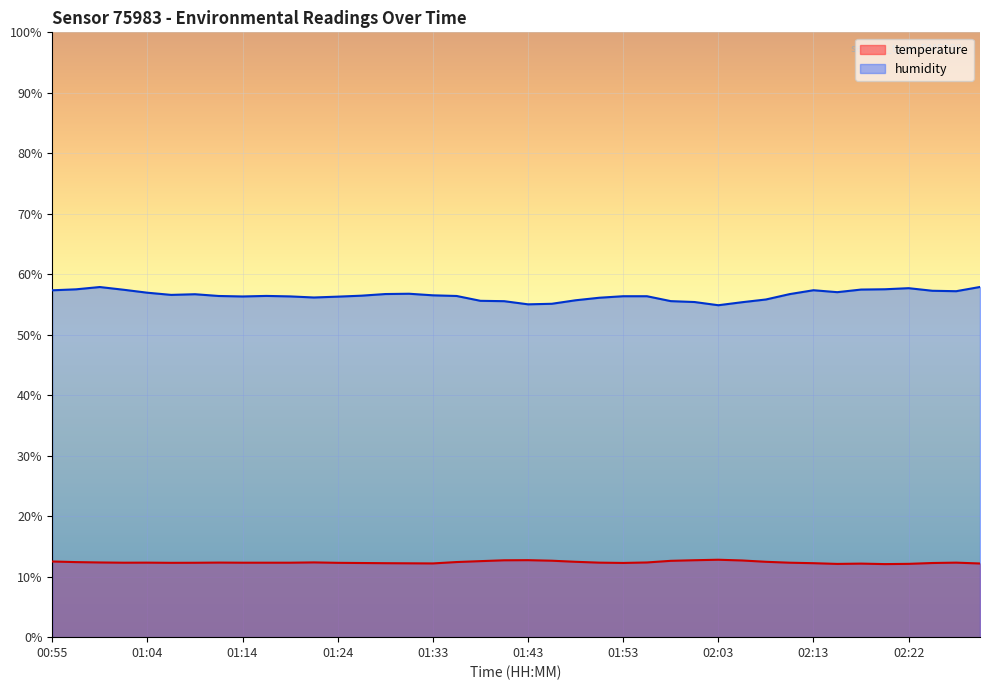

Which series has the largest total across all categories?

humidity